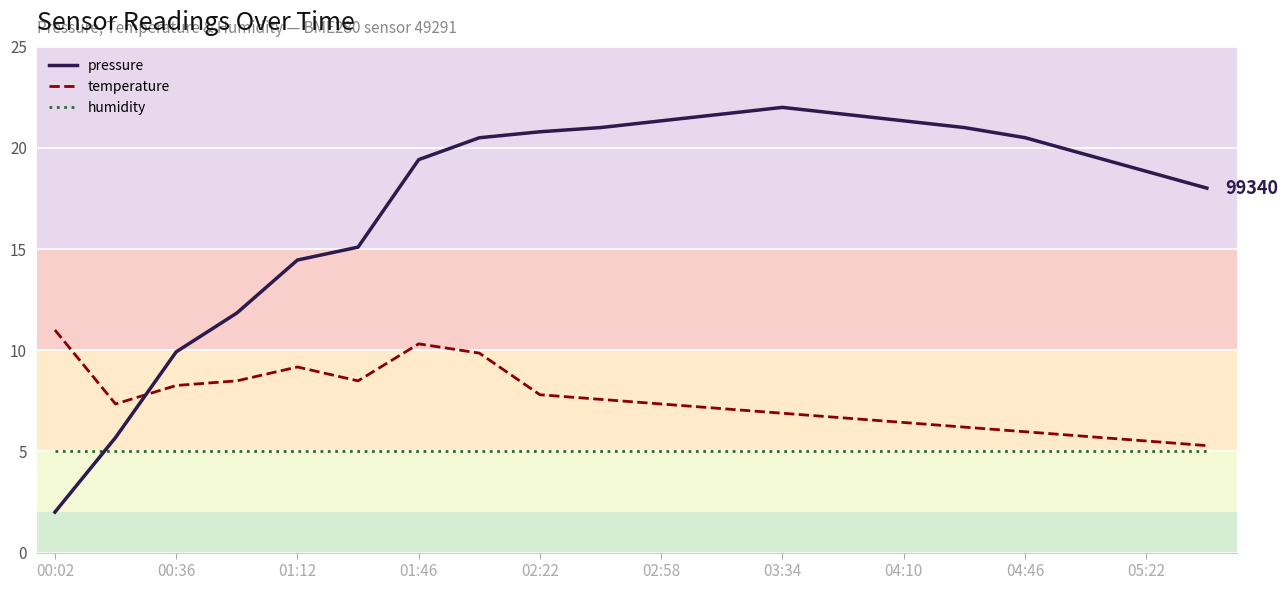

True or false: temperature has a value of 7.8 at 02:22.

True